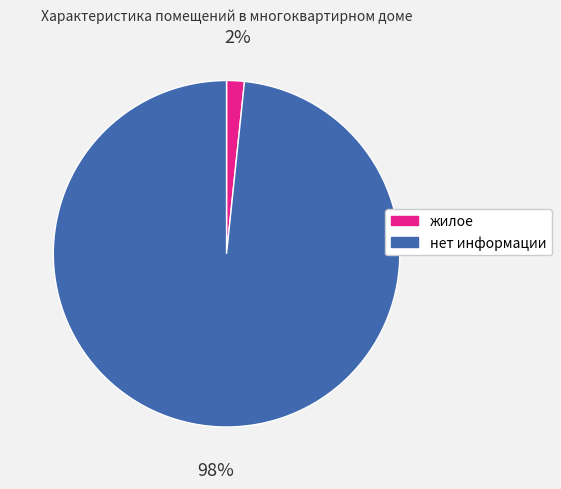

Which slice is the smallest?

жилое